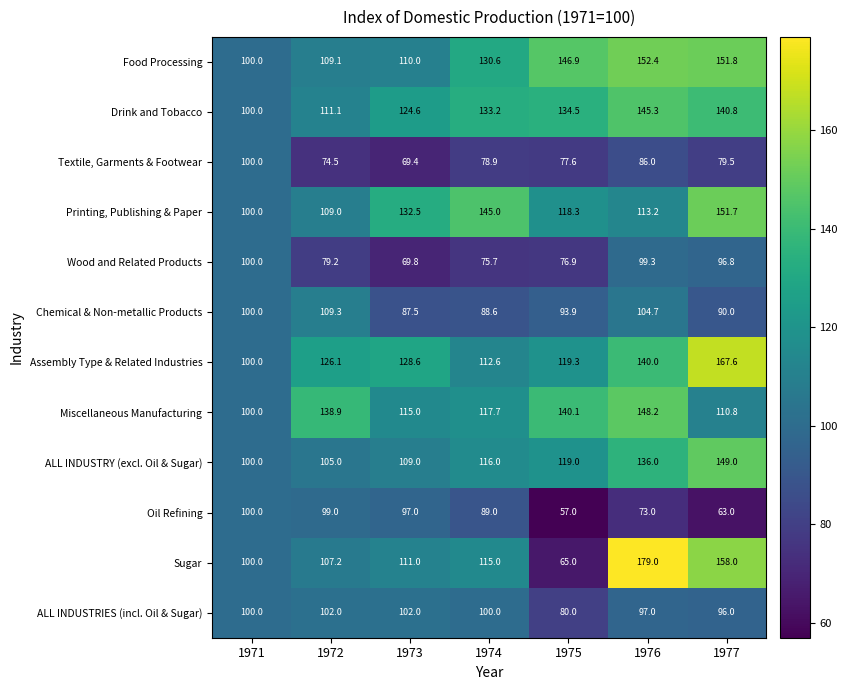

What is the total value across all series at 1973?

1256.4